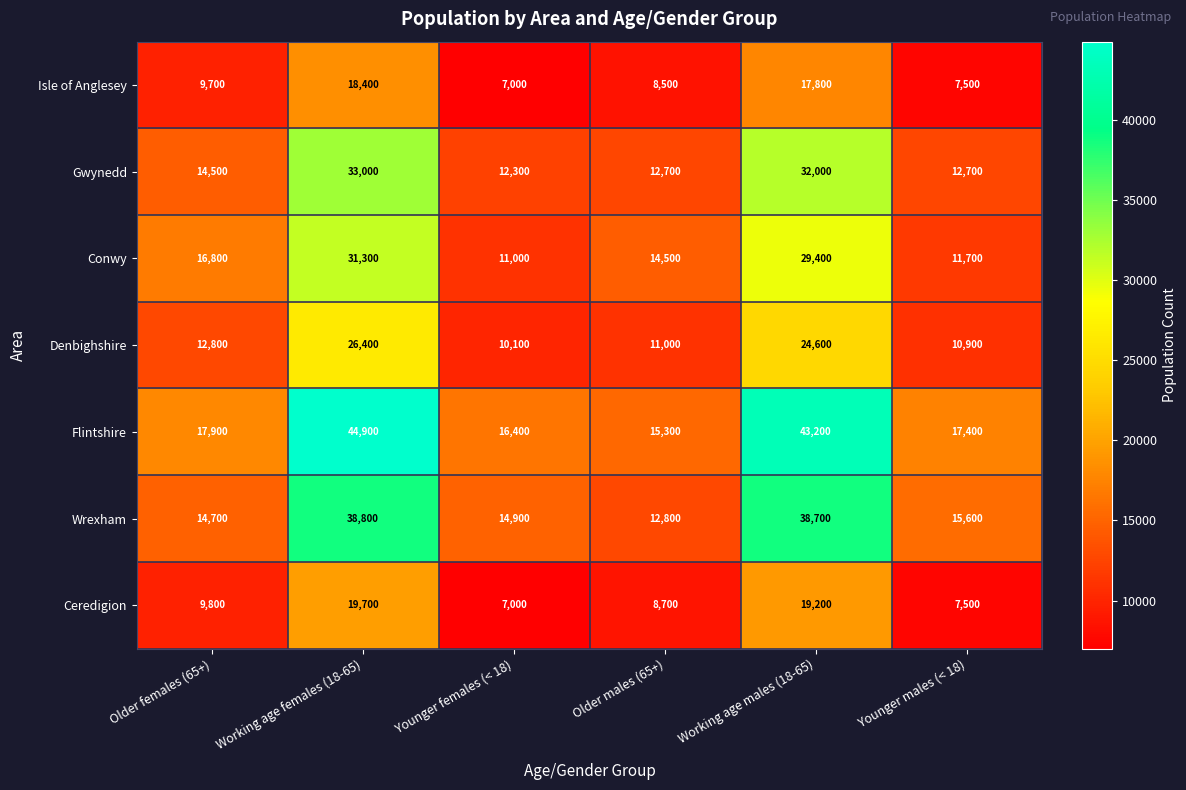

What is the average value of the Conwy series?

19117